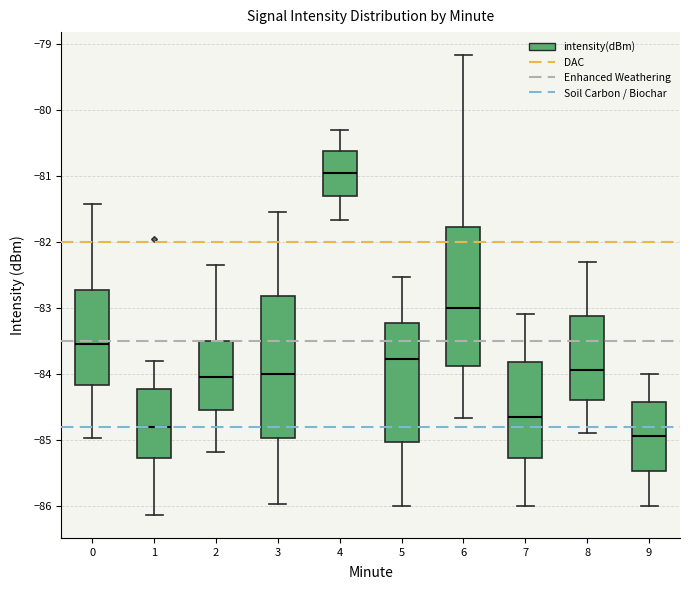

Where is the upper edge of the box at x = 1 on the y-axis? The values are not printed on the chart, so give them approximately, as read against the axis.

-84.2